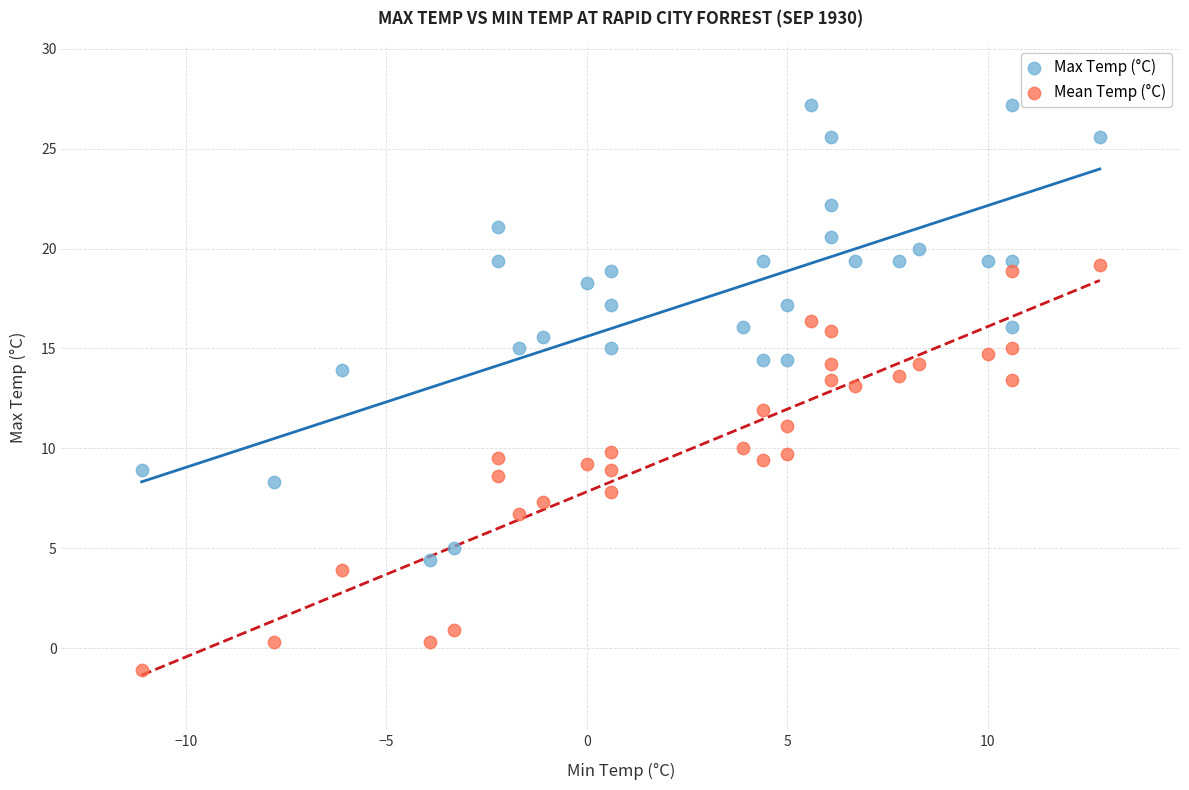

Which series contains the lowest Y value?

Mean Temp (°C)